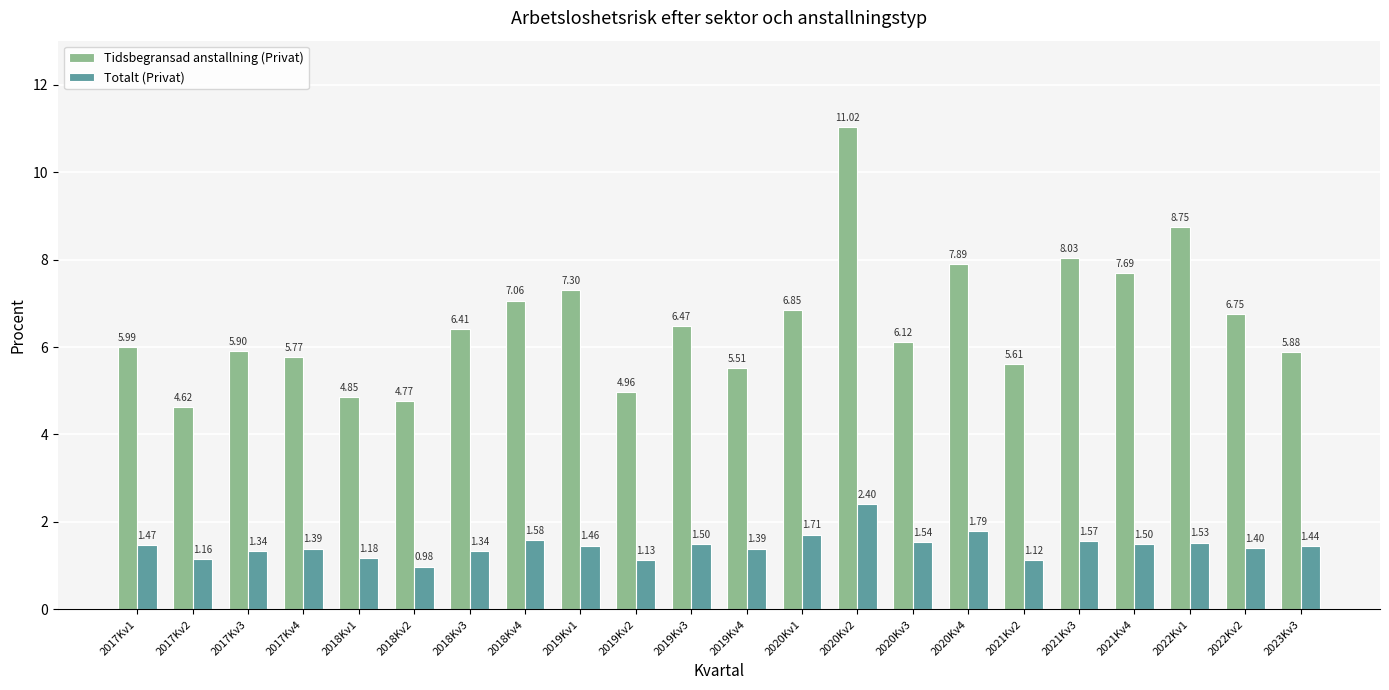

Which series has the largest total across all categories?

Tidsbegransad anstallning (Privat)